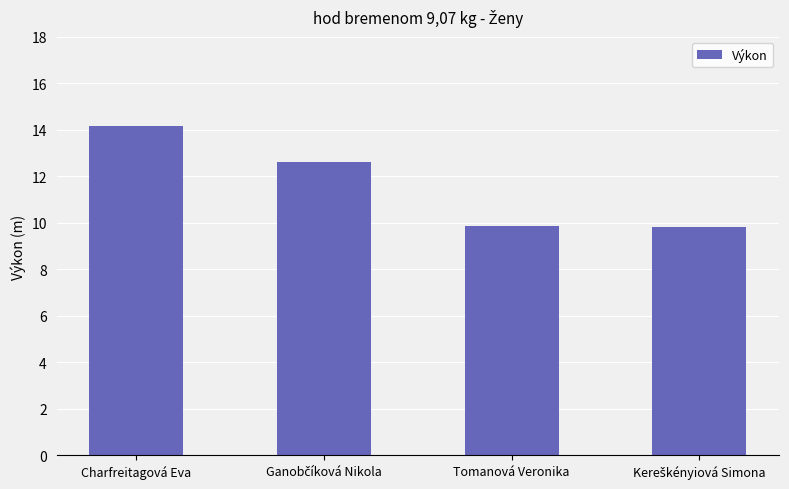

What is the greatest value displayed?

14.2